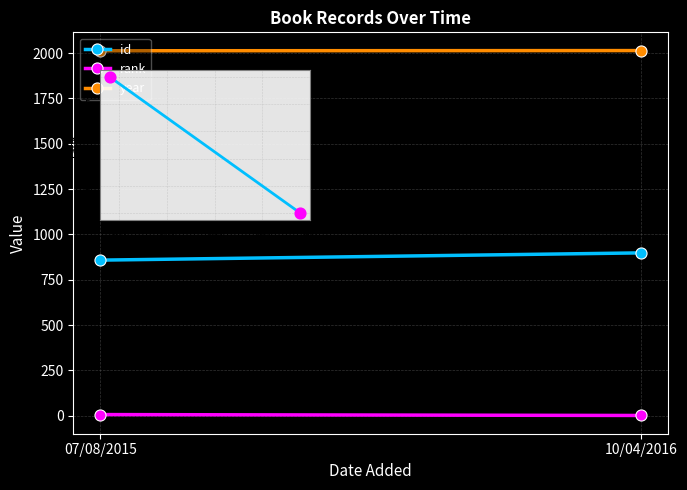

What is the average Y value?

4